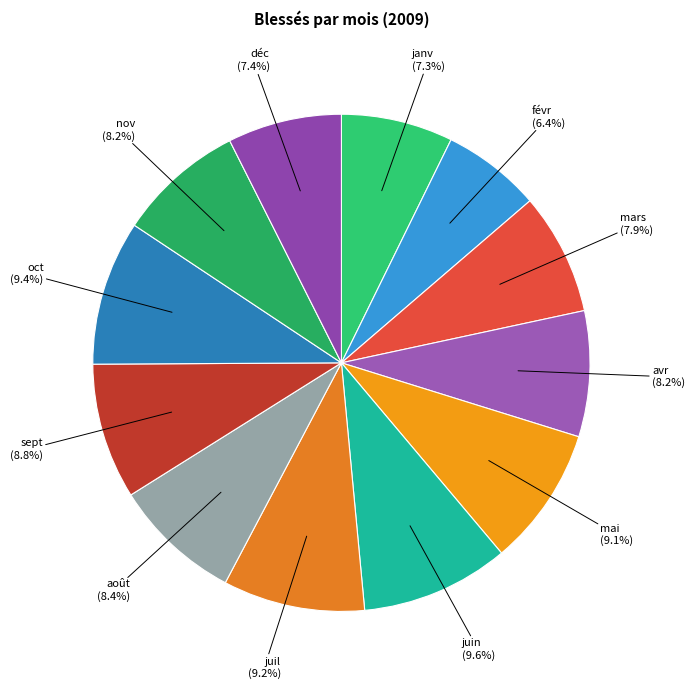

How many segments does this pie chart have?

12